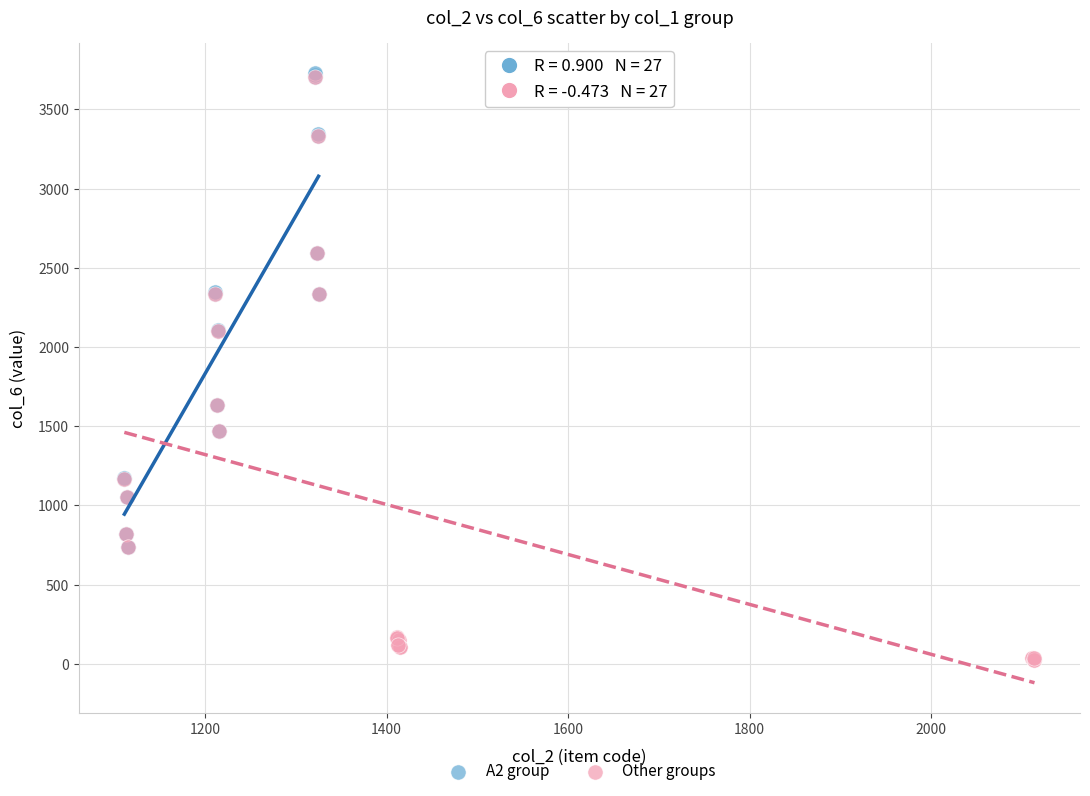

What are all the series names shown in the legend?

A2 group, Other groups